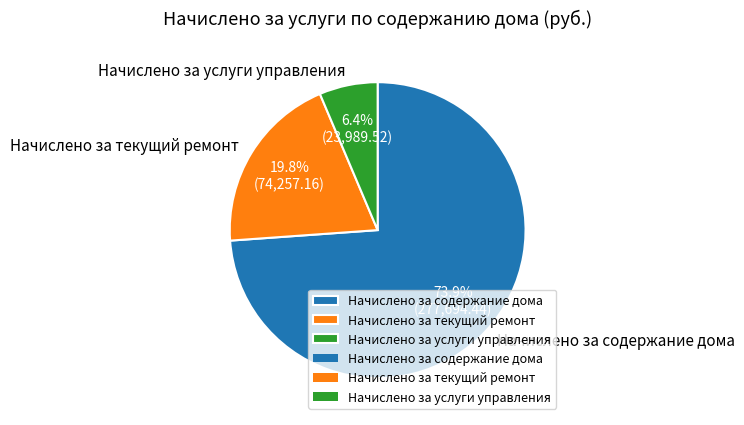

What percentage is the Начислено за услуги управления slice, to the nearest percent?

6%